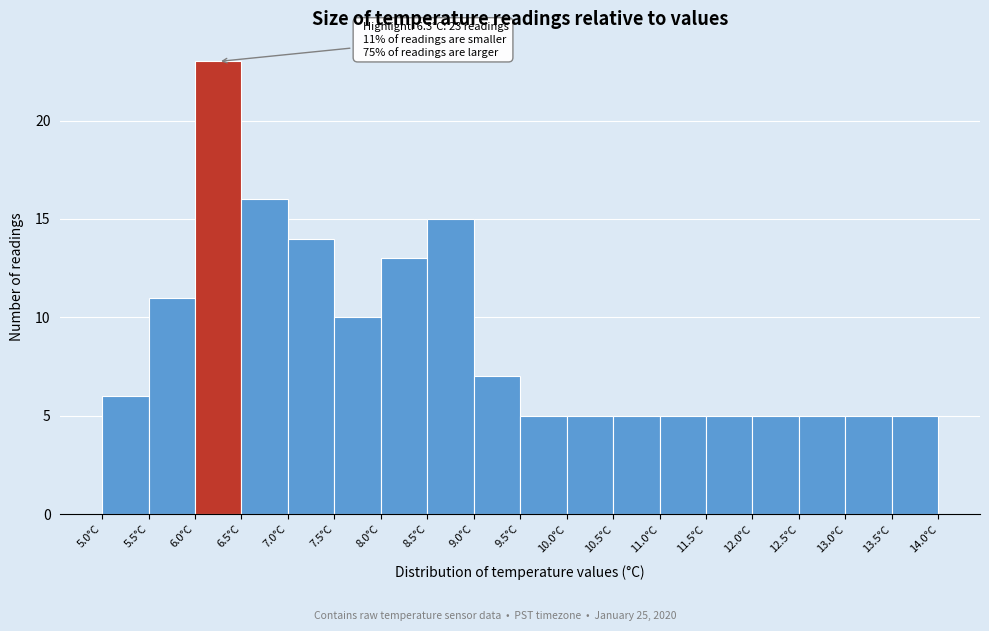

Which range on the x-axis has the tallest bar?

6.0 to 6.5